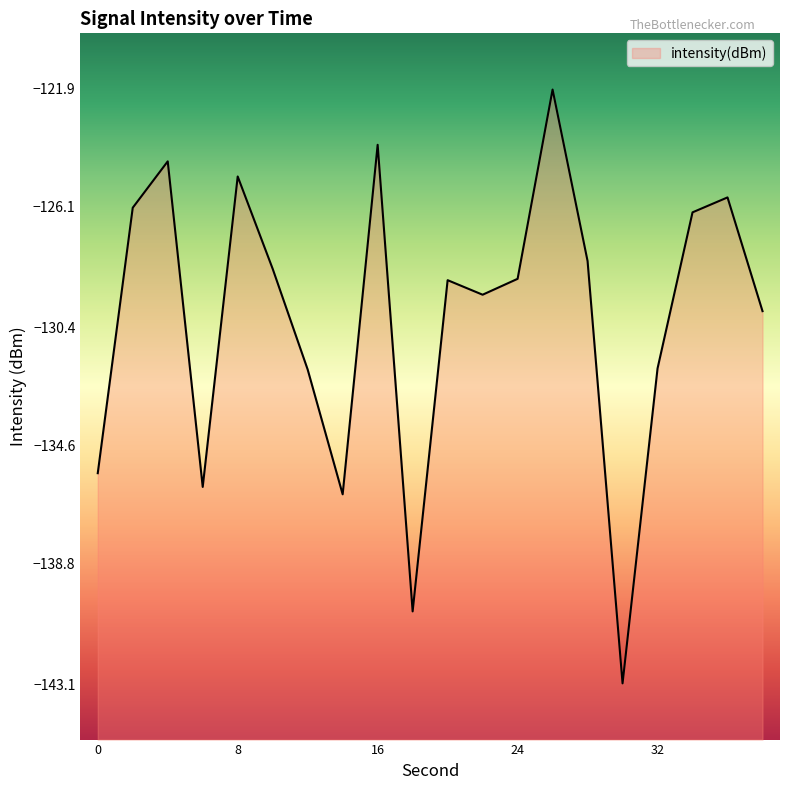

Where does the data first go above -128?

2